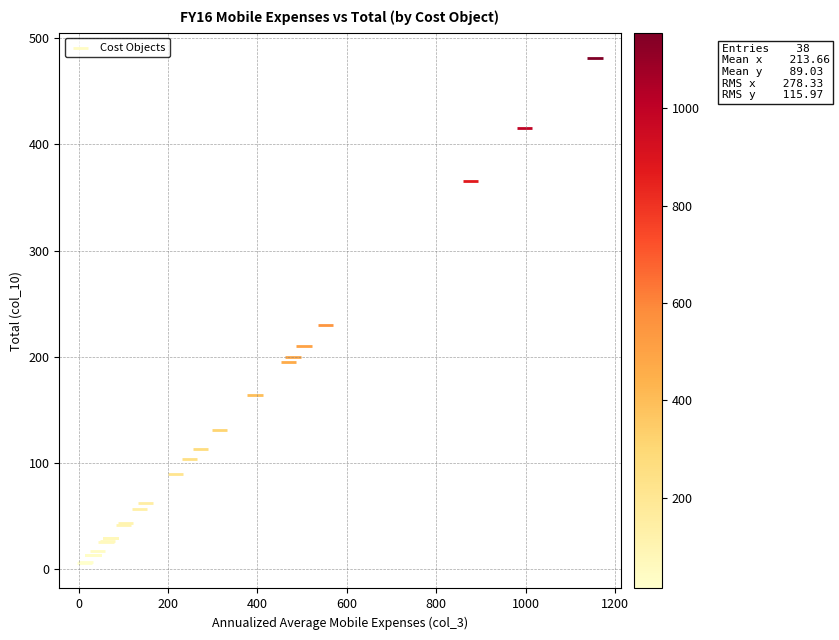

What Y value in the scatter plot is closest to 243?

230.4